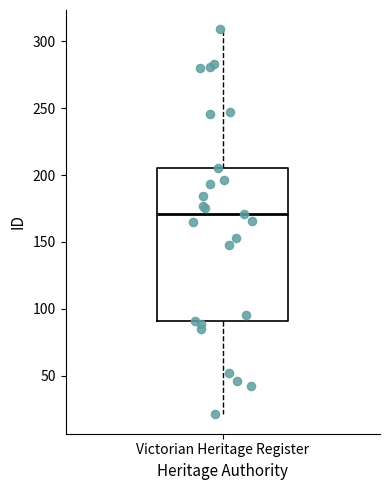

Where is the upper edge of the box for Victorian Heritage Register on the y-axis? The values are not printed on the chart, so give them approximately, as read against the axis.

205